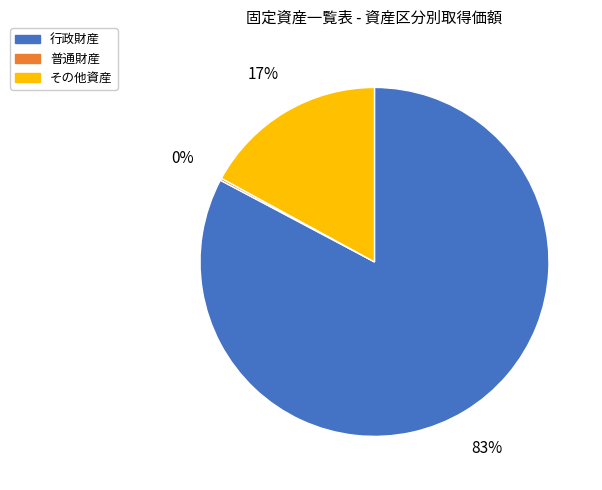

Which category has the biggest portion of the pie?

行政財産